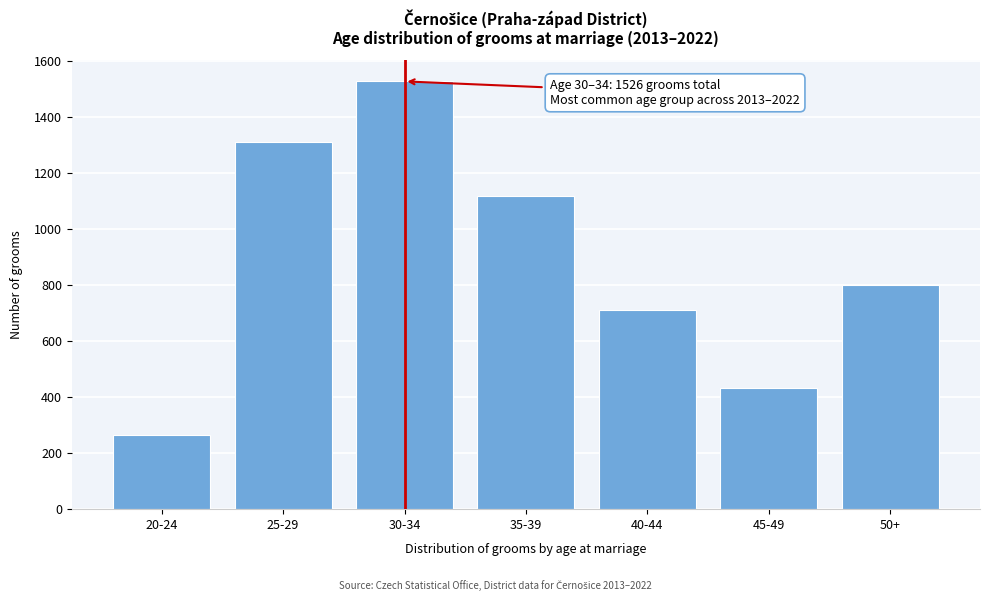

Reading left to right, extract all data points from this chart.

20-24=266	25-29=1309	30-34=1526	35-39=1117	40-44=709	45-49=431	50+=799